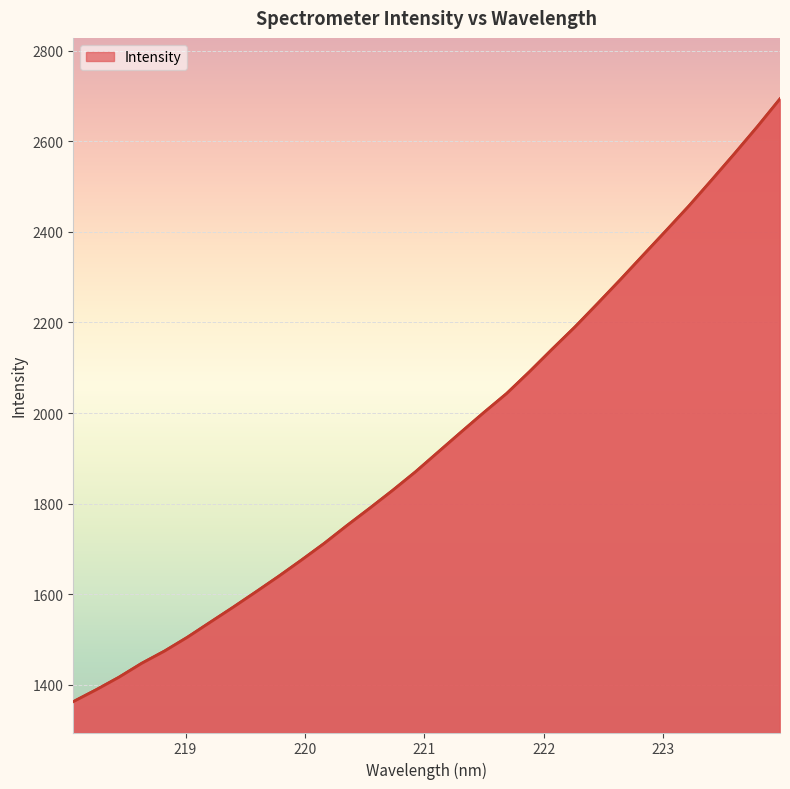

What is the difference between the maximum and minimum values?

1330.8